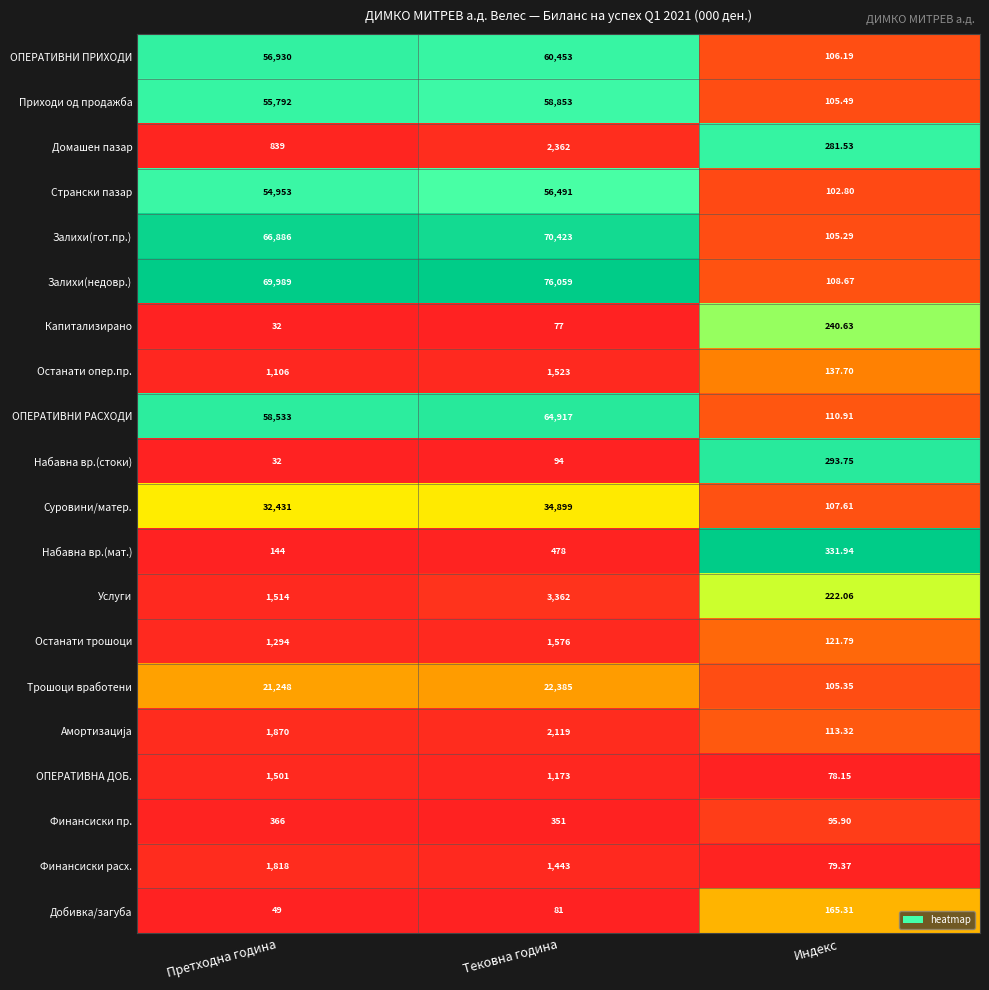

Which series has the largest total across all categories?

Залихи(недовр.)